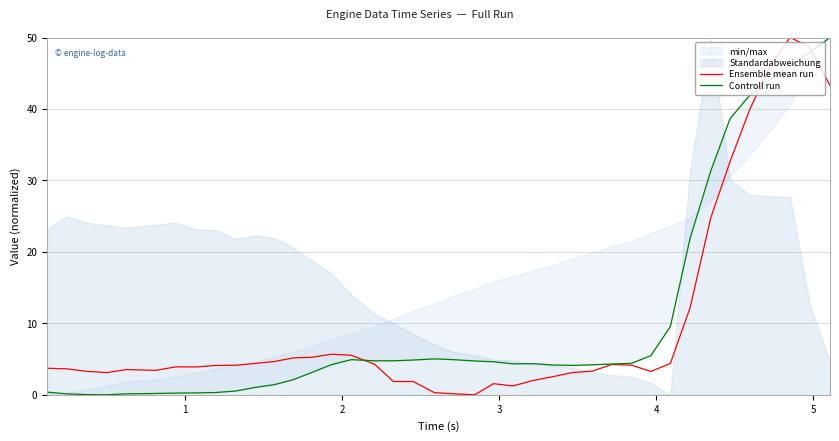

What is the maximum value for Ensemble mean run?

50.0